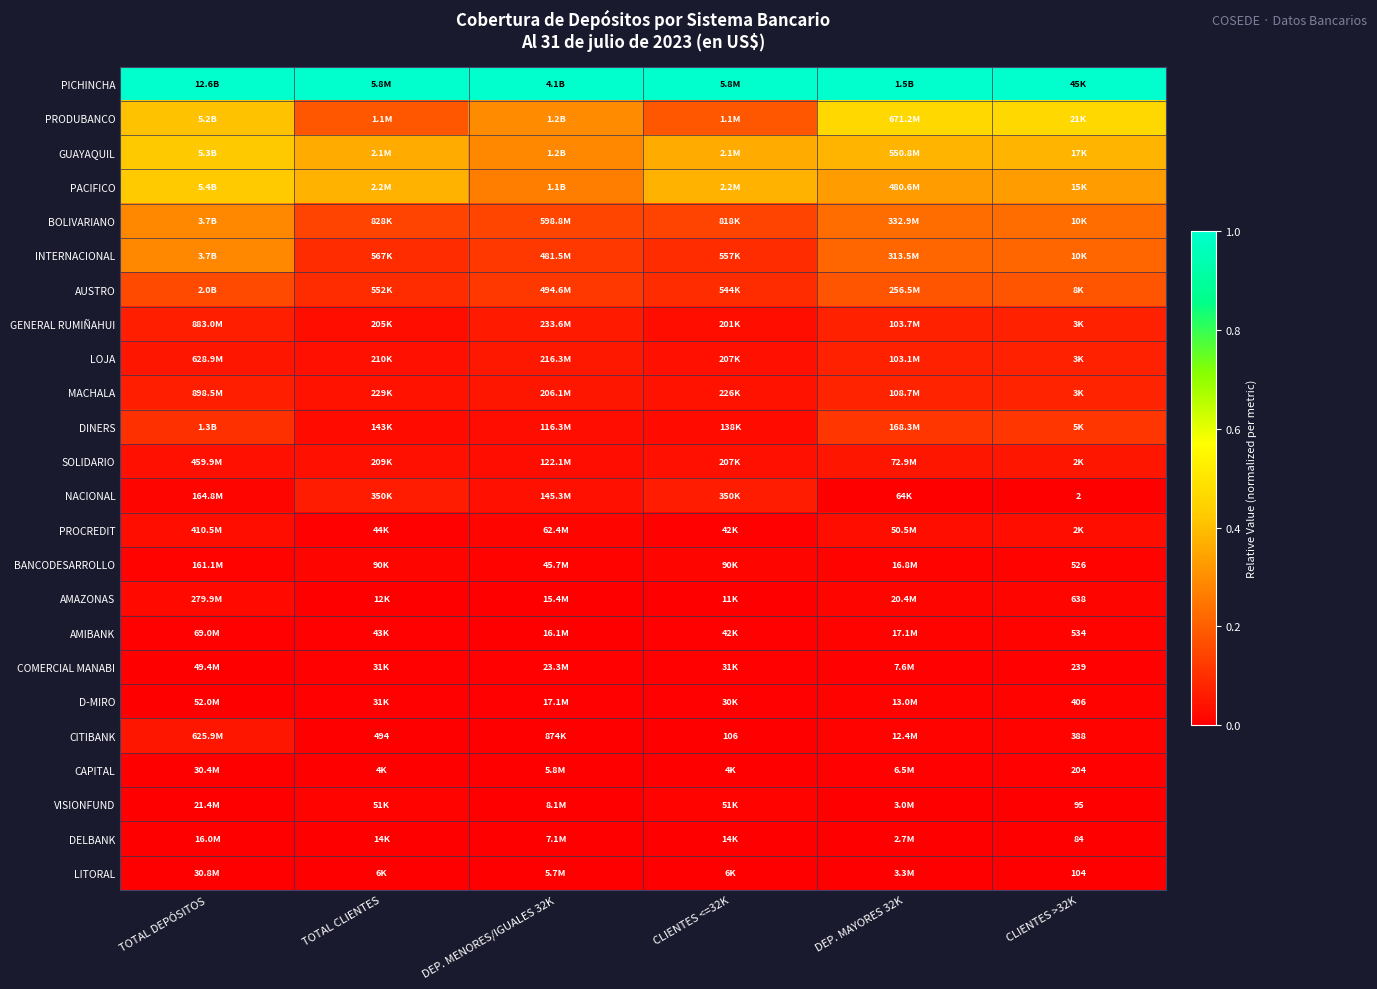

True or false: PACIFICO has a value of 0.5 at DEP. MAYORES 32K.

False